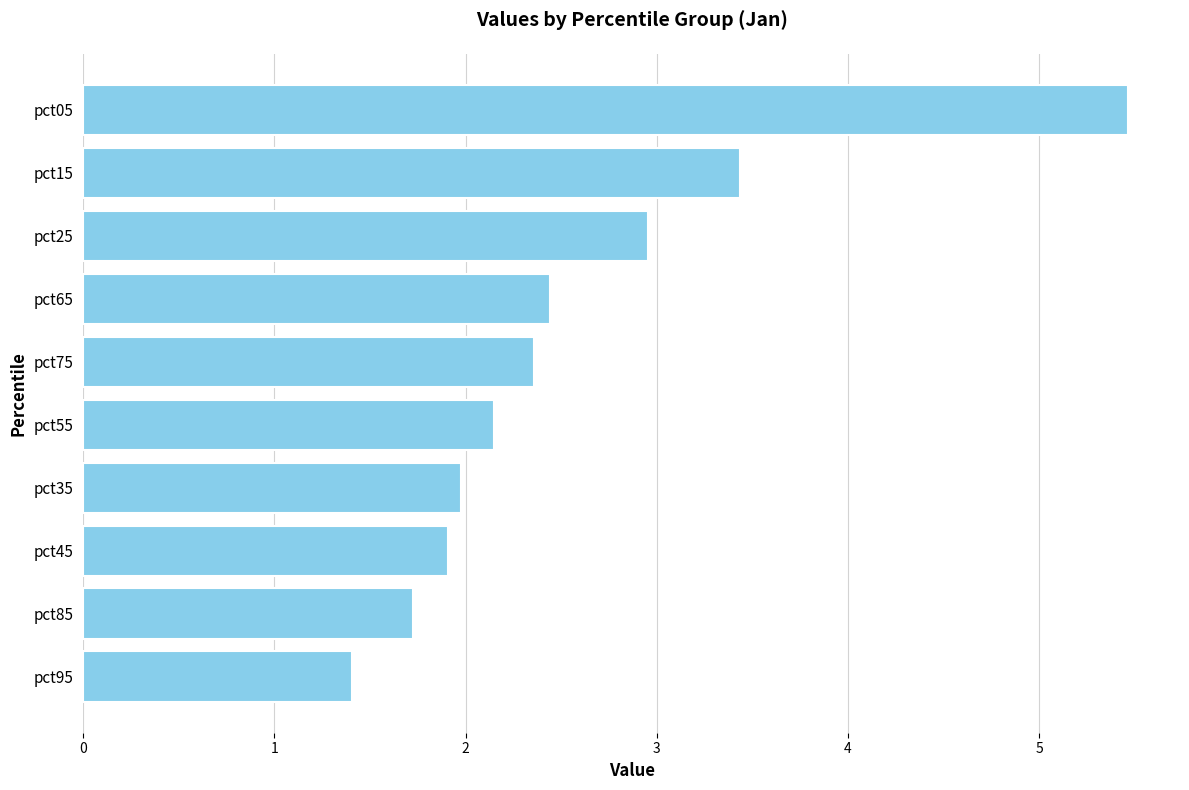

Reading top to bottom, transcribe all the data shown in this chart.

pct05=5.5	pct15=3.4	pct25=3.0	pct65=2.4	pct75=2.4	pct55=2.1	pct35=2.0	pct45=1.9	pct85=1.7	pct95=1.4